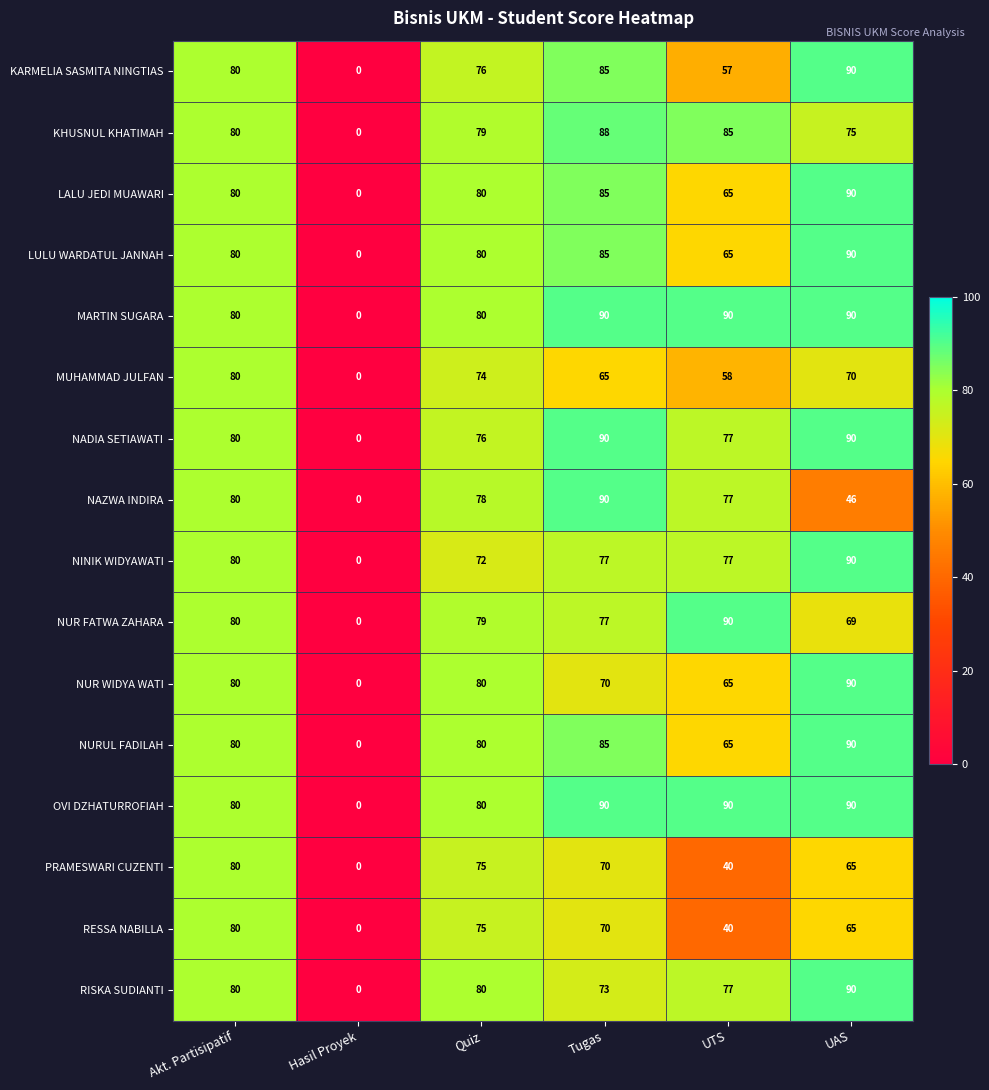

What is the sum of all NAZWA INDIRA values?

371